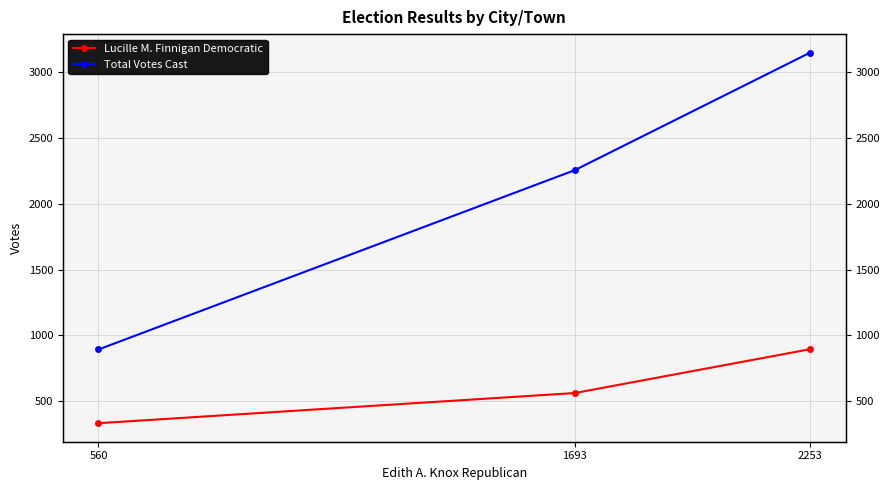

Count the number of data series in this chart.

2